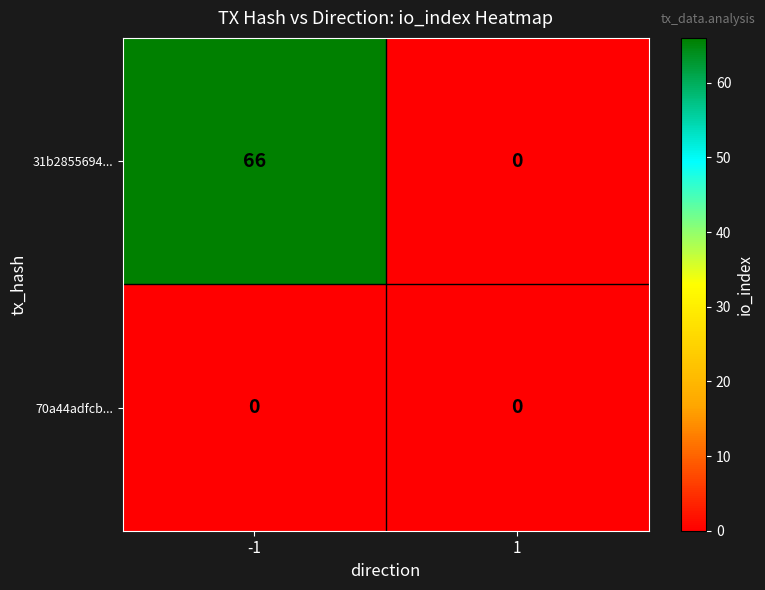

What is the average value of the 31b2855694... series?

33